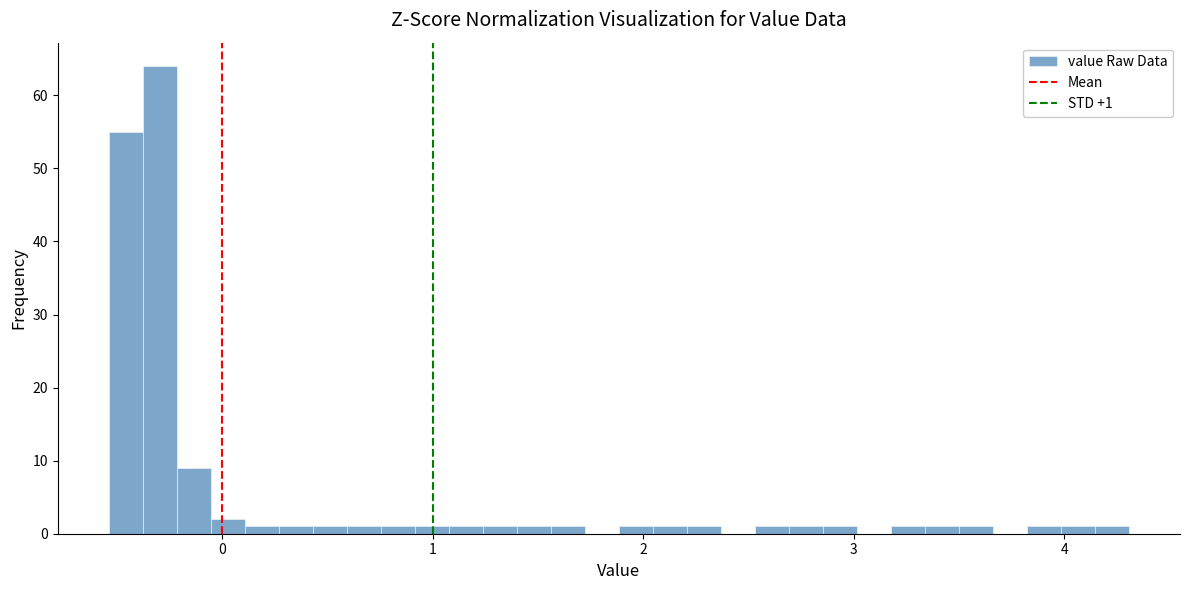

Read against the x-axis, roughly where is the centre of the tallest bar?

-0.3